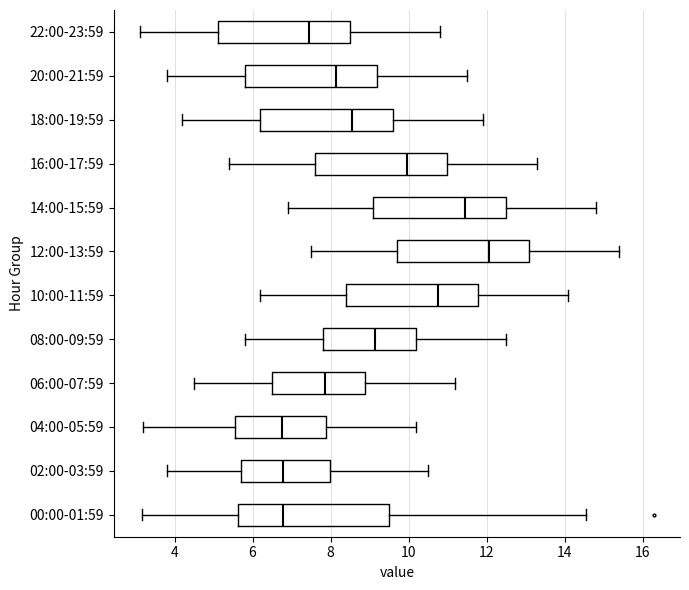

Which box is the widest, from its left edge to its right edge?

00:00-01:59